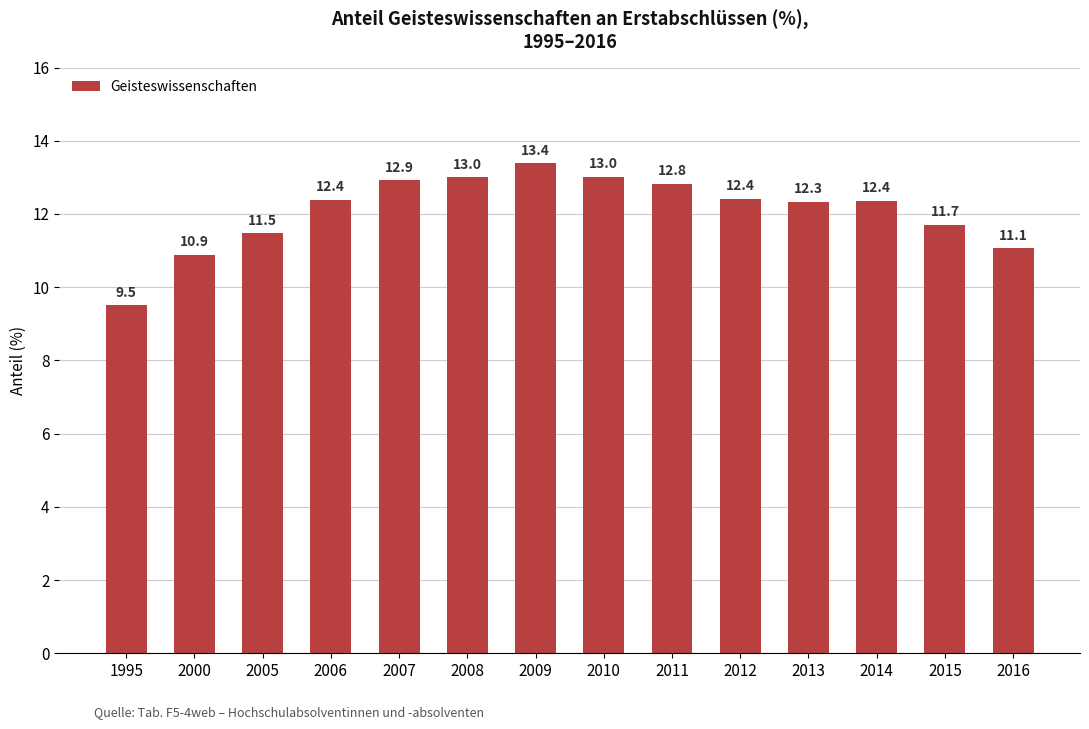

What is the maximum value shown in the chart?

13.4